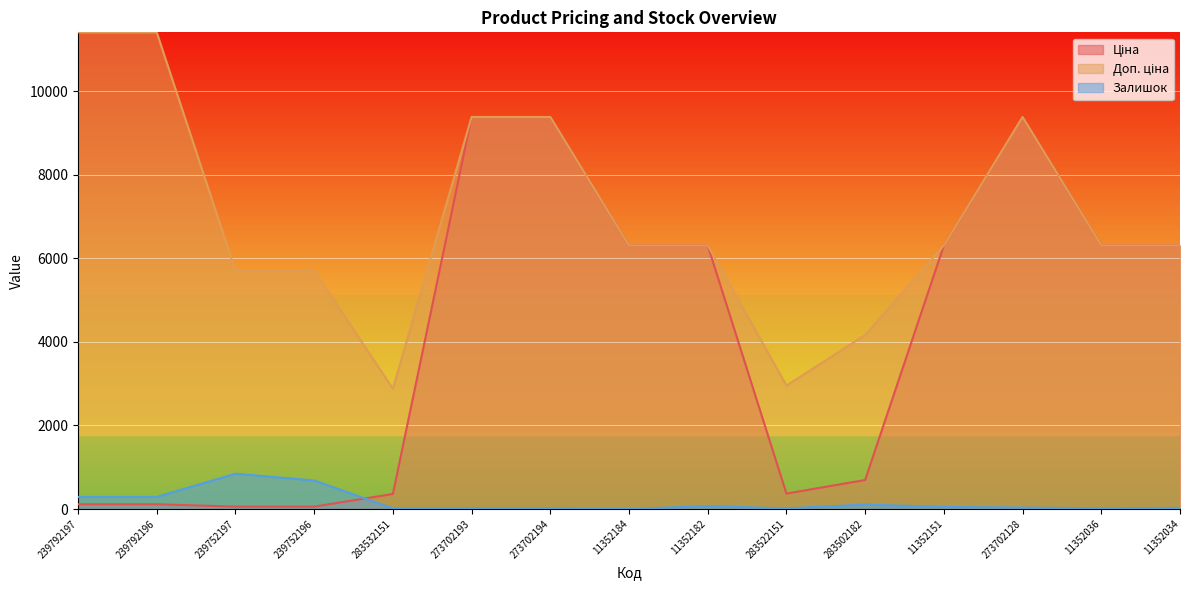

List the labels in order of Ціна value, smallest first.

239752197, 239752196, 239792197, 239792196, 283532151, 283522151, 283502182, 11352184, 11352182, 11352151, 11352036, 11352034, 273702193, 273702194, 273702128